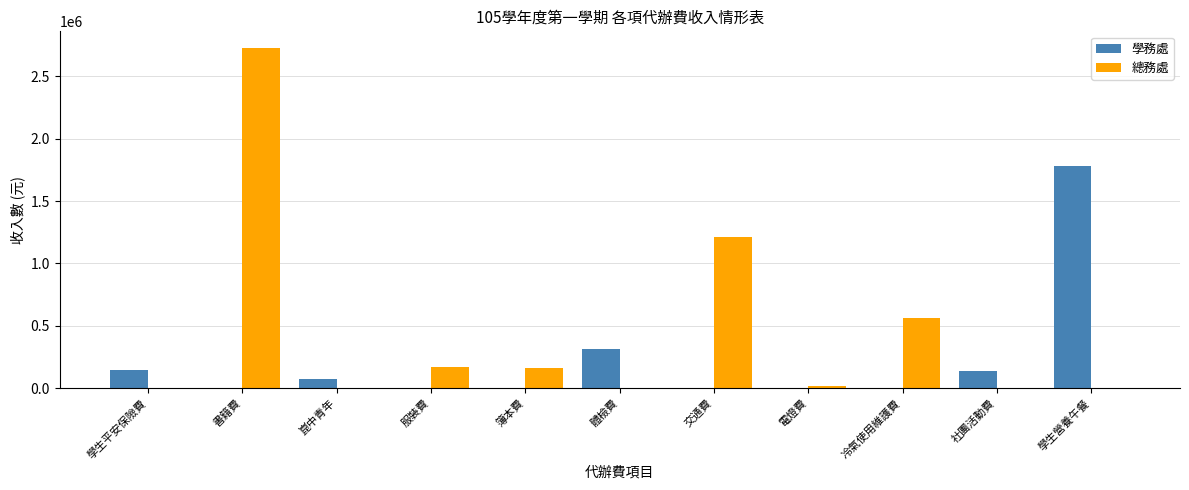

At which label does 學務處 reach its peak?

學生營養午餐